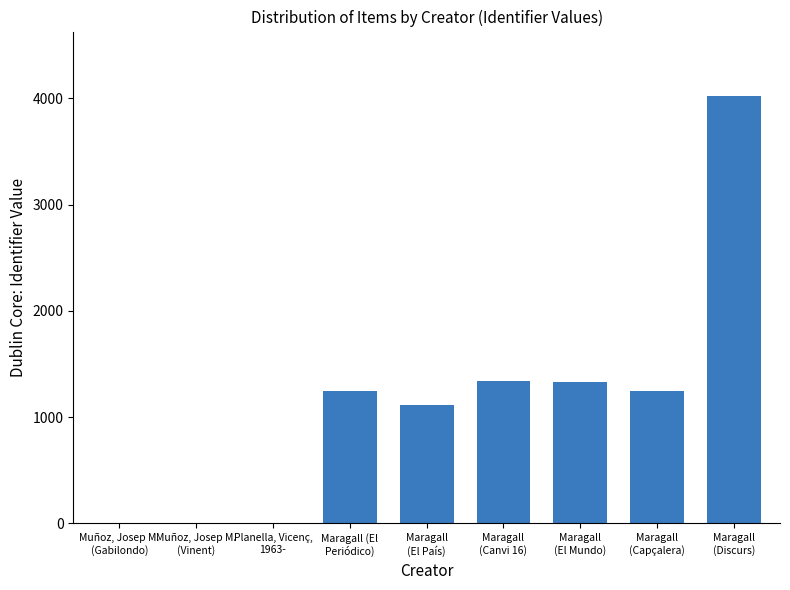

What is the maximum value shown in the chart?

4026